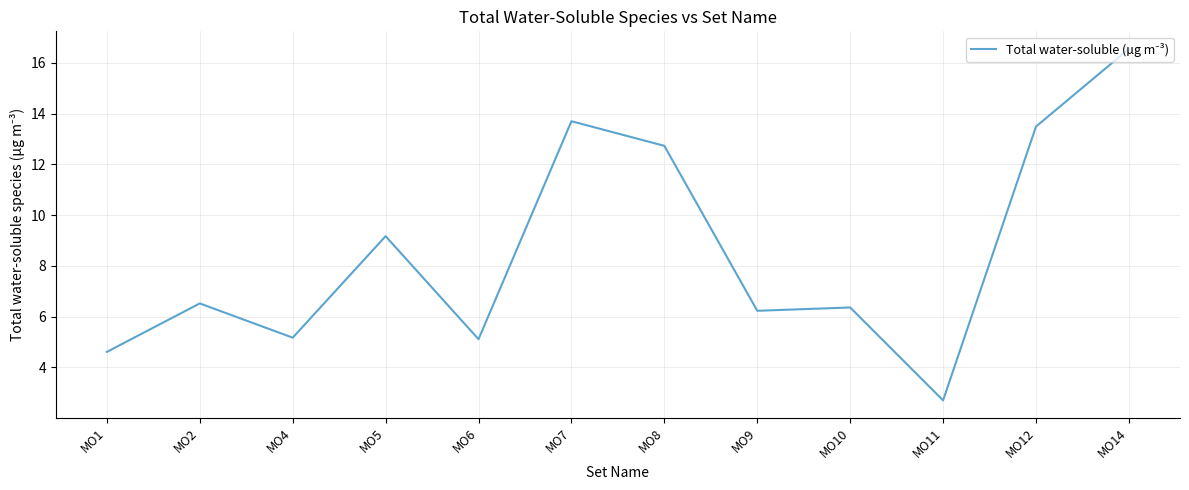

Does the chart have visible grid lines?

Yes